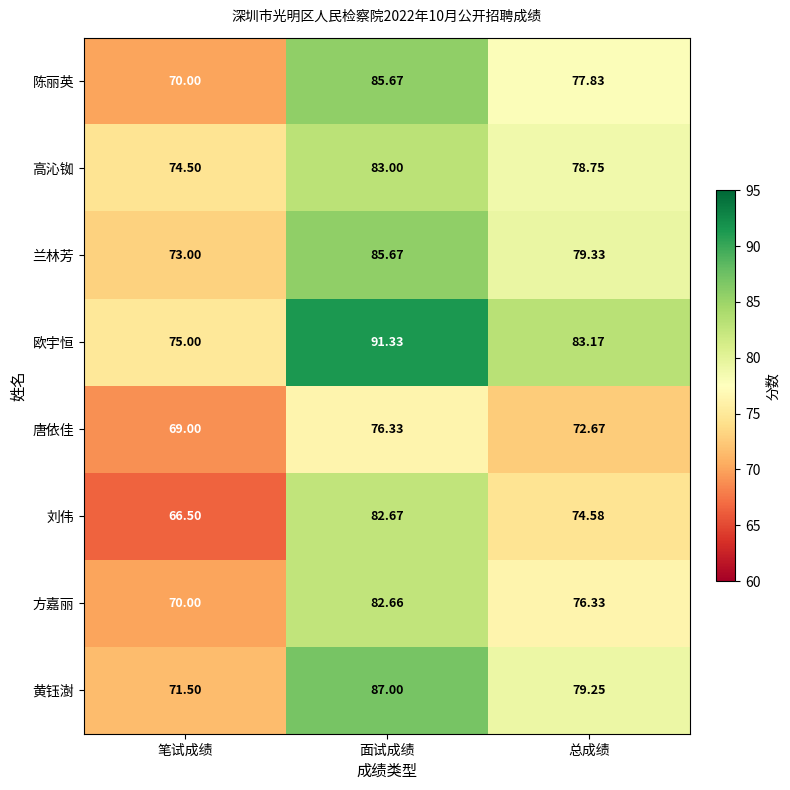

At how many categories does at least one series exceed 68?

3